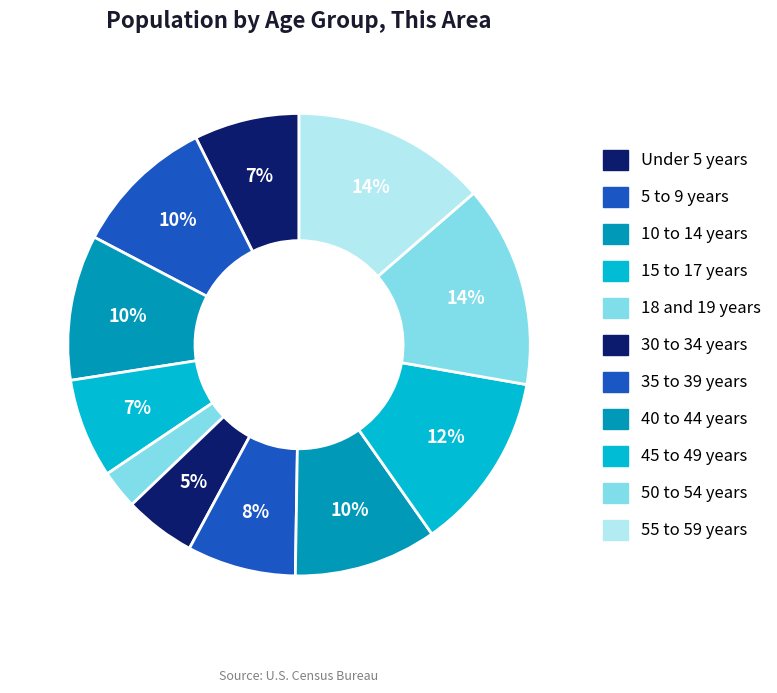

To the nearest percent, what is the difference between the 30 to 34 years and 5 to 9 years slice percentages?

5%